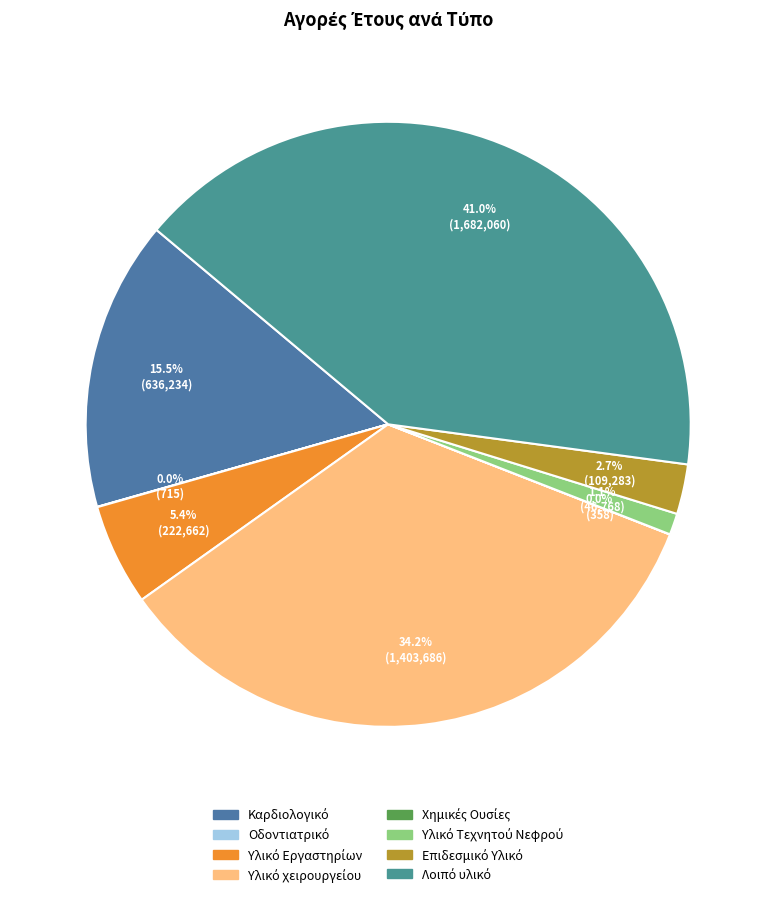

Which category has the smallest portion of the pie?

Χημικές Ουσίες